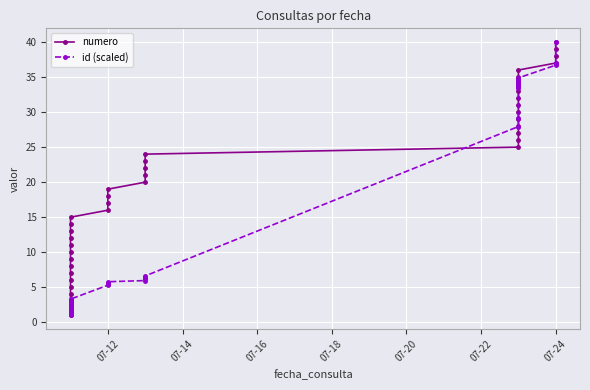

How many data points in id (scaled) are above 6?

20